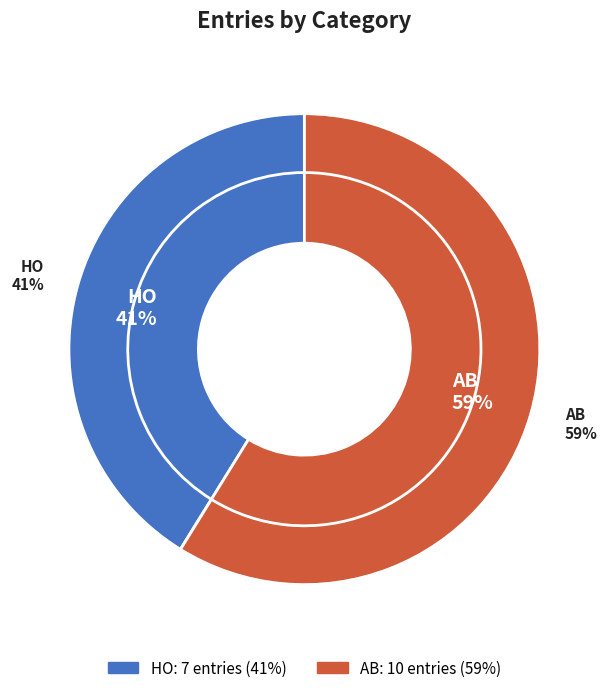

Which slice is the smallest?

HO